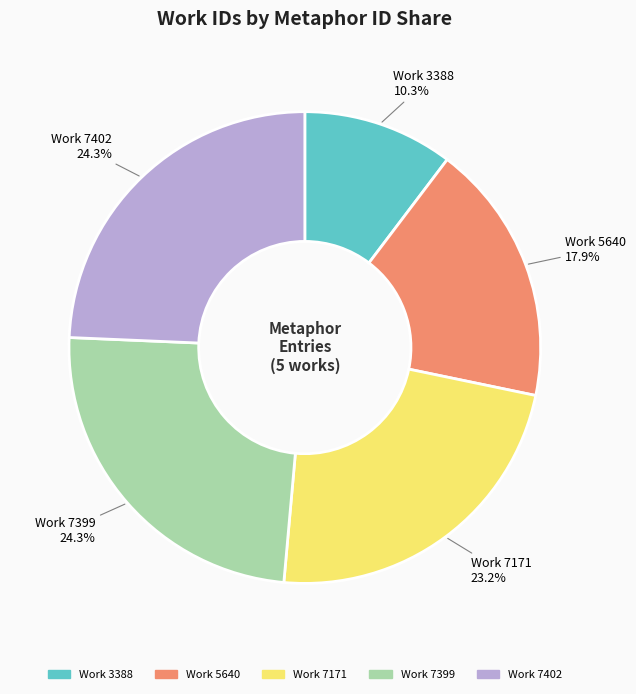

Is there any slice that represents more than half of the pie?

No